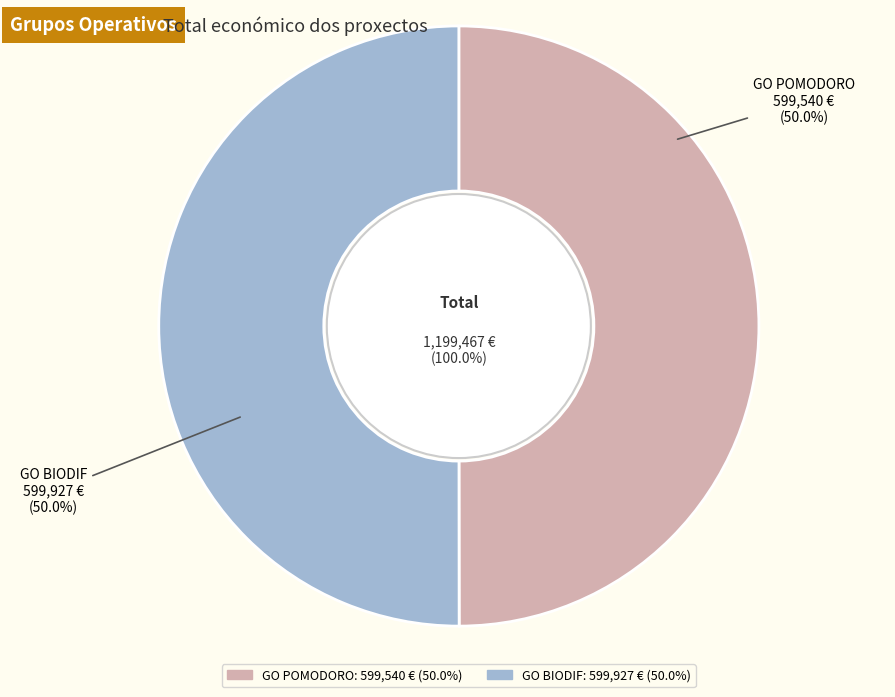

Rank the categories by value from highest to lowest.

GO BIODIF, GO POMODORO